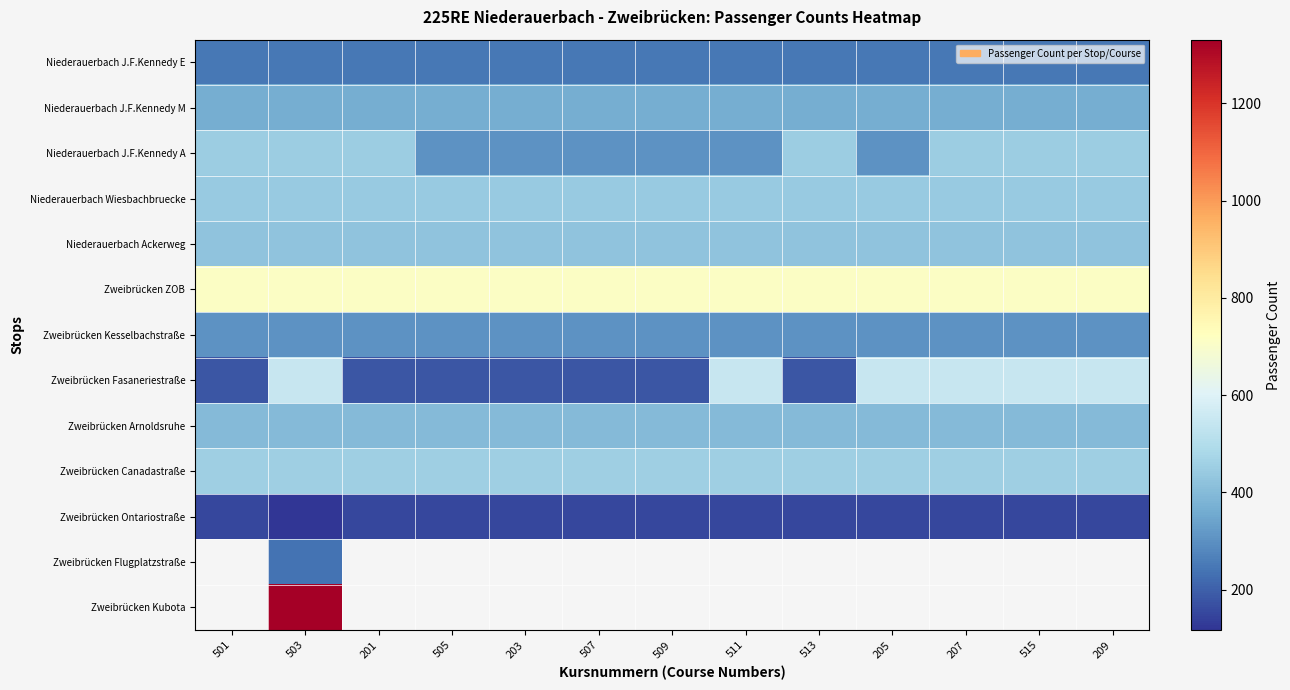

Which series has the largest total across all categories?

Zweibrücken ZOB